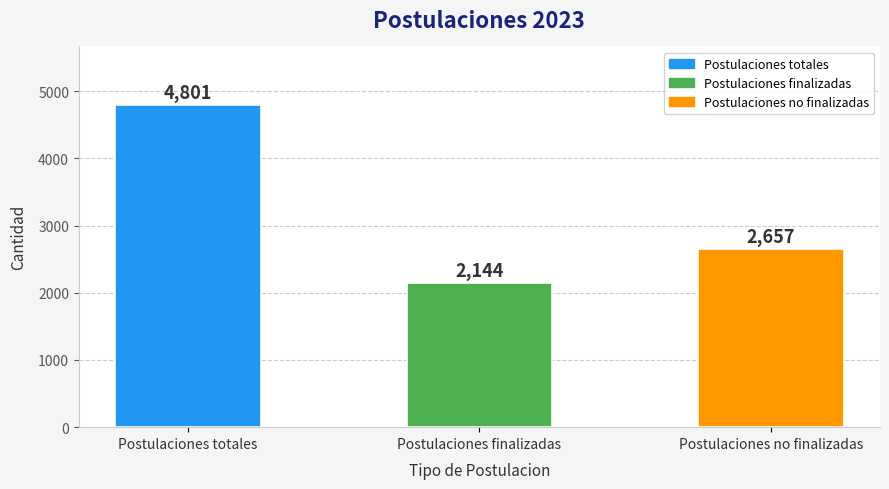

True or false: the data shows 2657 at Postulaciones no finalizadas.

True